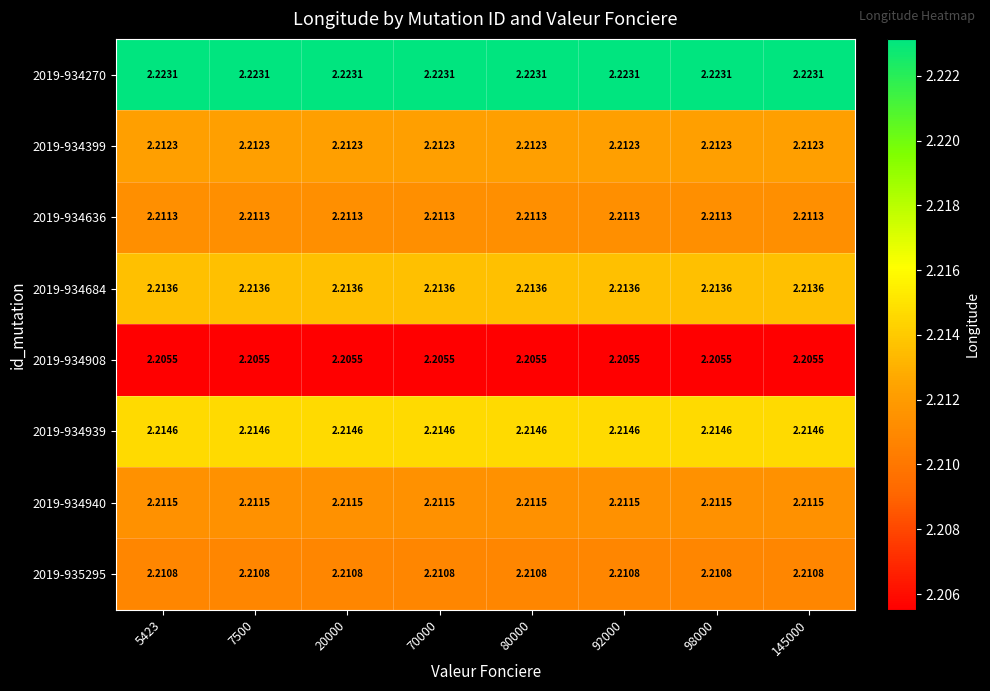

Count the number of categories in the chart.

8